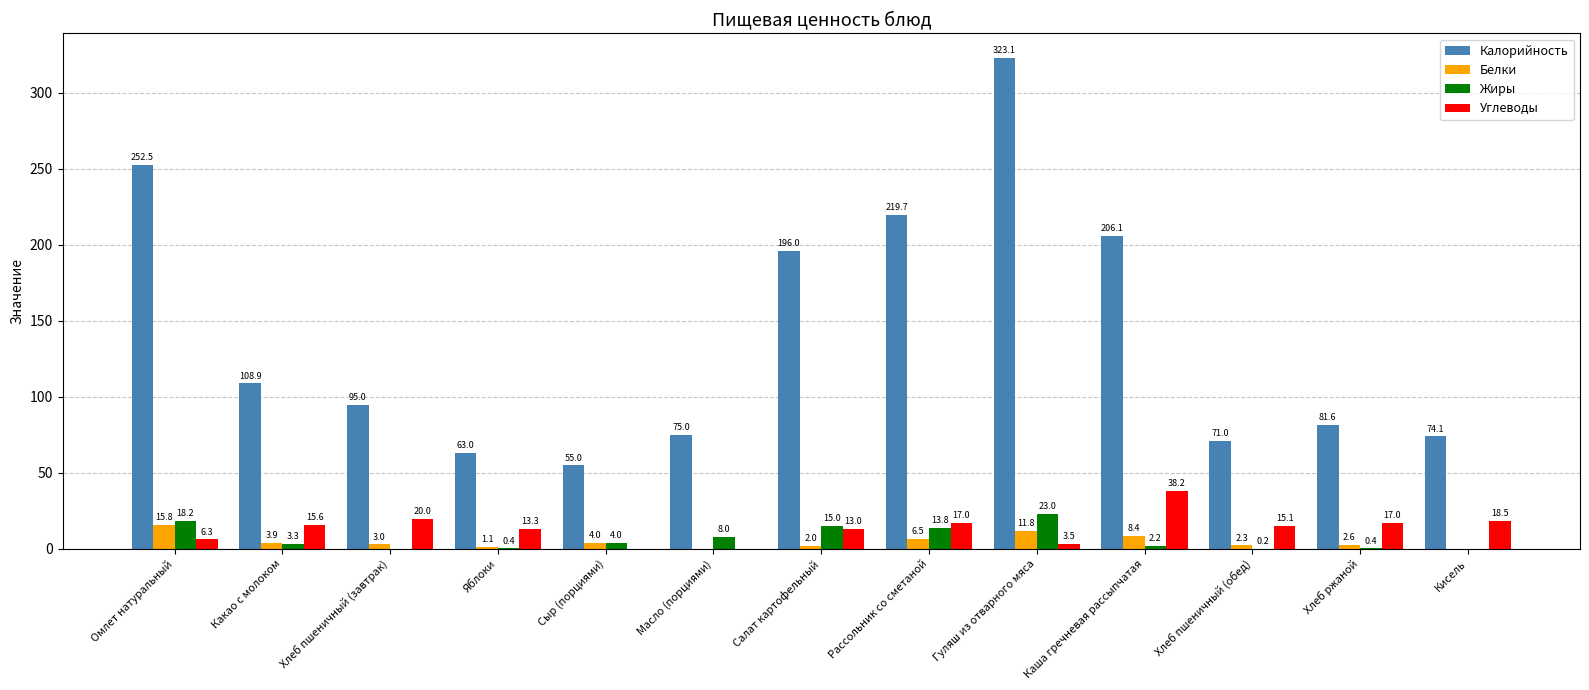

What are all the series names shown in the legend?

Калорийность, Белки, Жиры, Углеводы